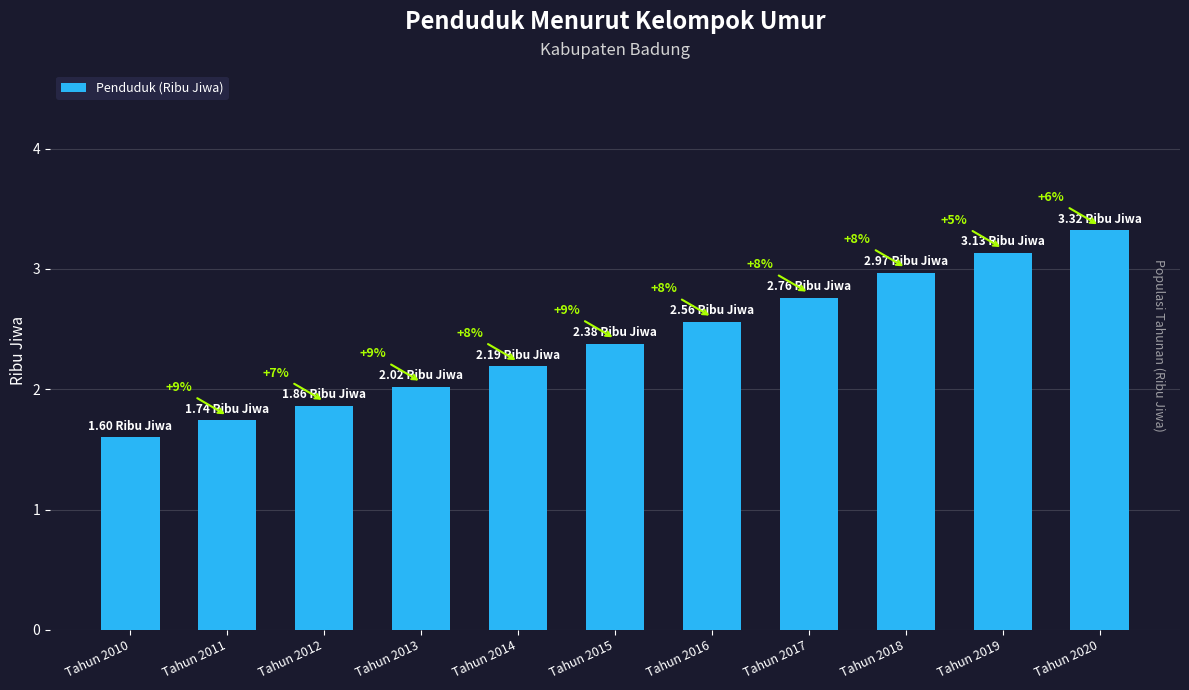

Does the chart contain any negative values?

No